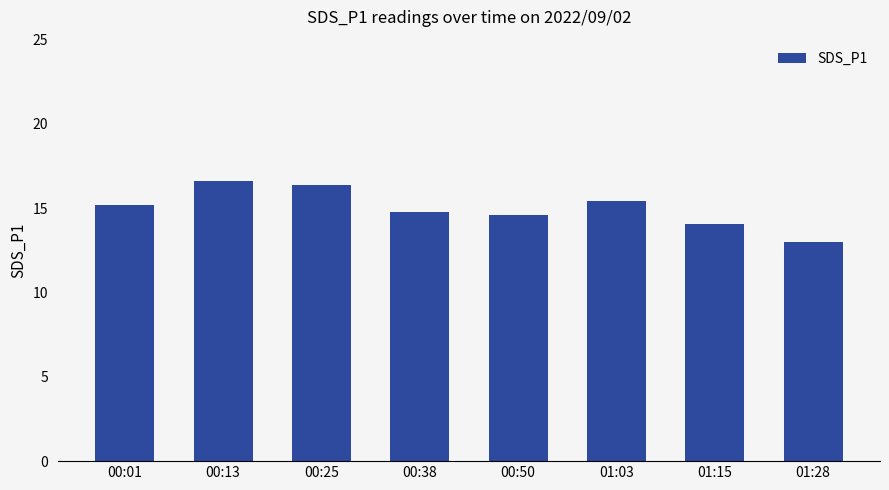

The value at 01:28 is 19.8. True or false?

False